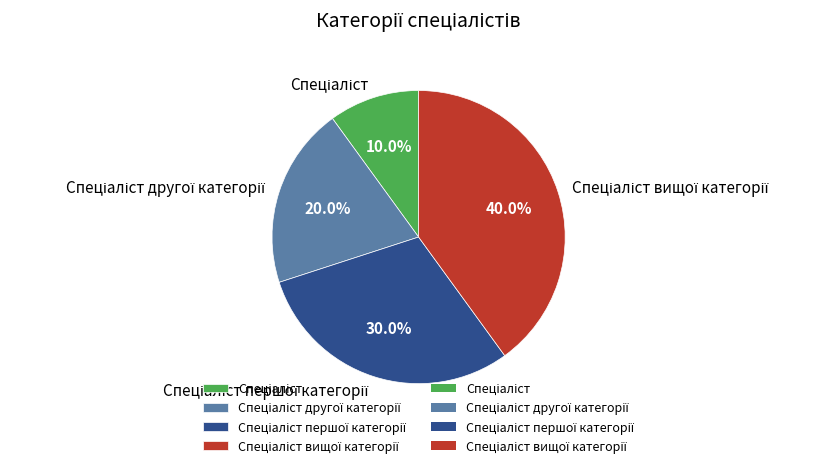

Does any single category account for the majority?

No